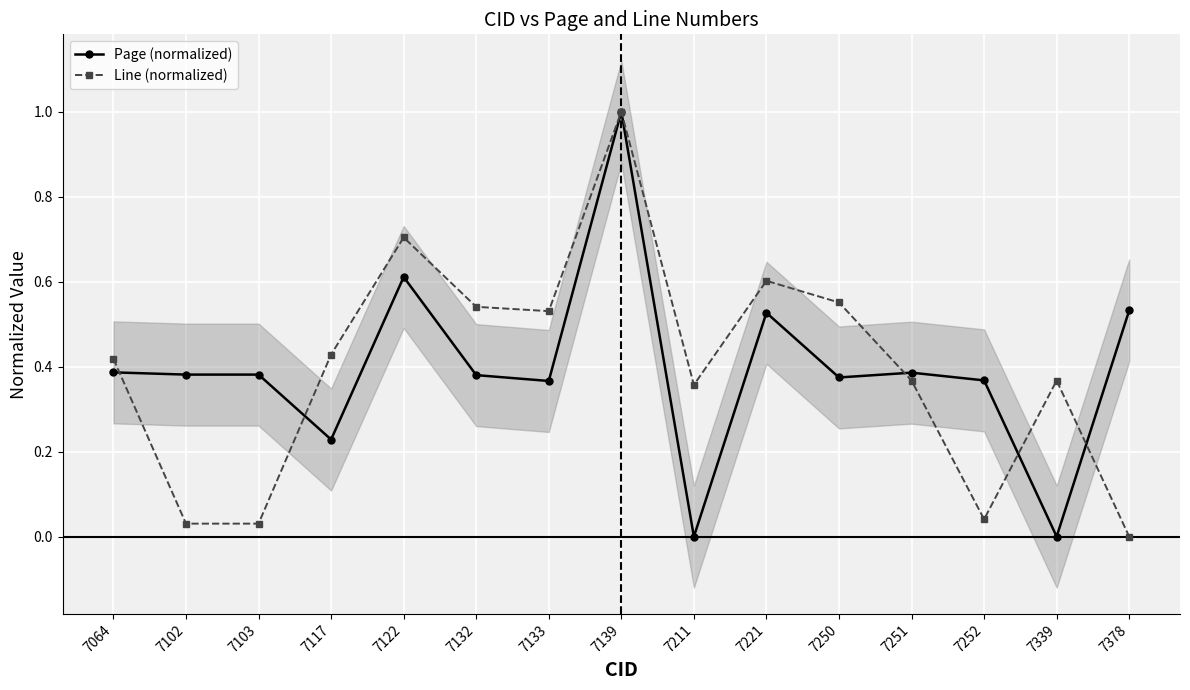

At which label is Page (normalized) closest to 0?

7211